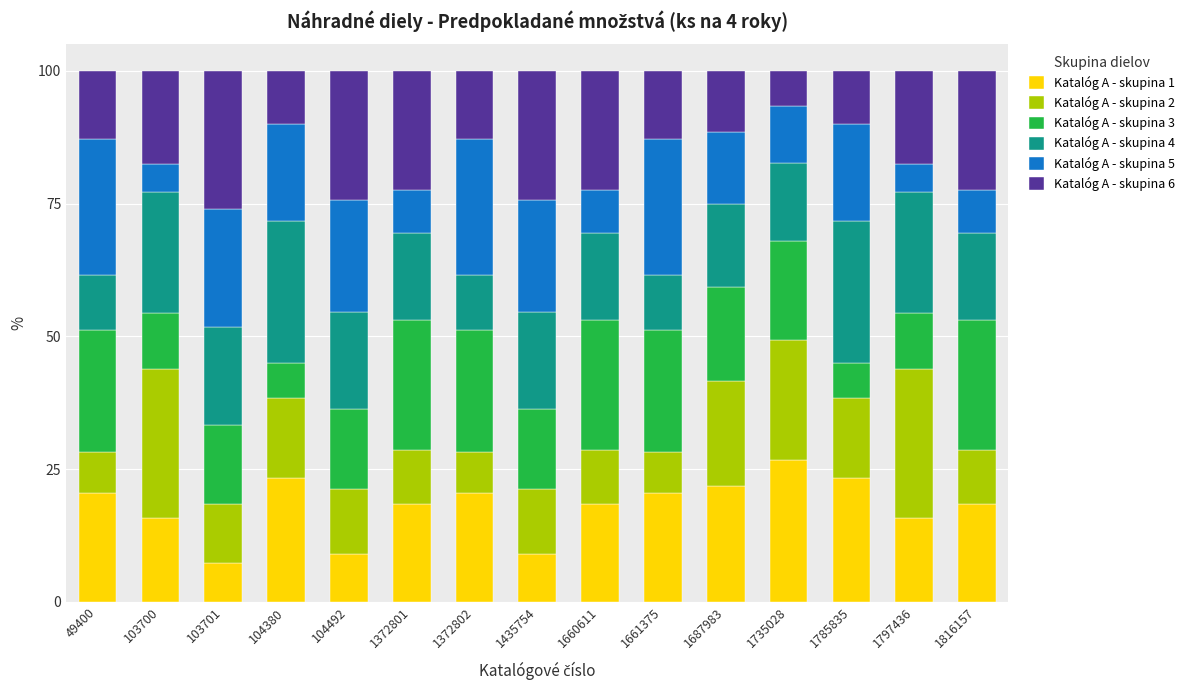

What is the highest value of the Katalóg A - skupina 1 series?

26.7